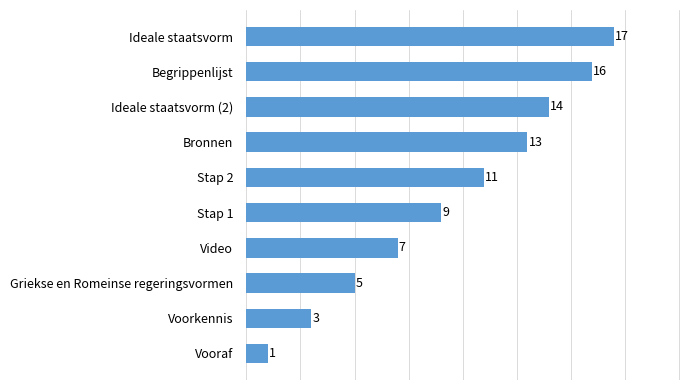

What is the minimum value shown in the chart?

1